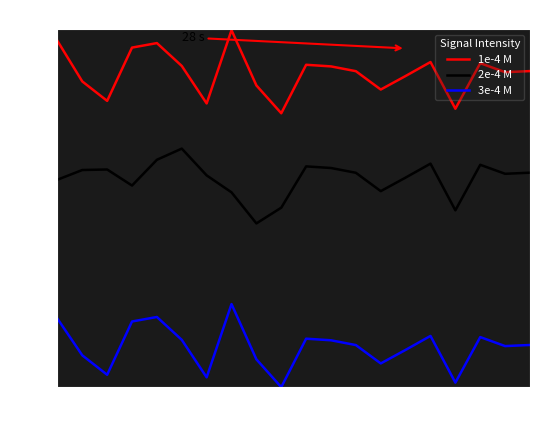

True or false: 3e-4 M and 2e-4 M intersect in this chart.

False